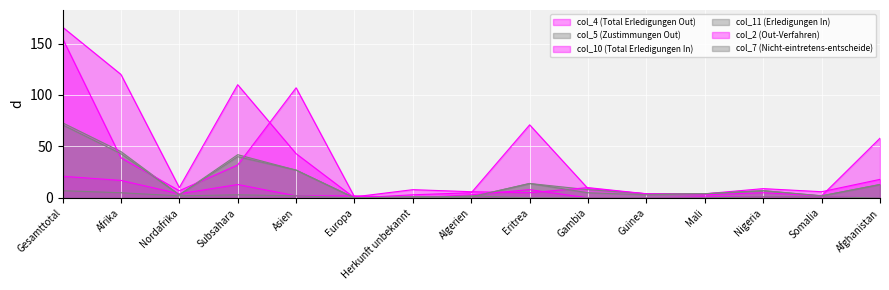

What is the label of the 12th point from the left?

Mali